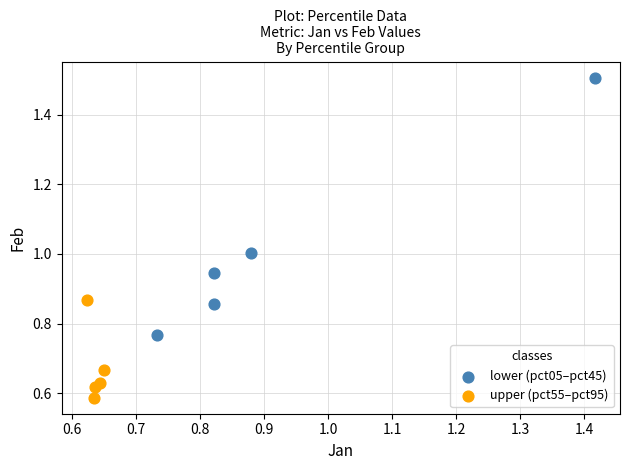

Which series contains the lowest Y value?

upper (pct55–pct95)